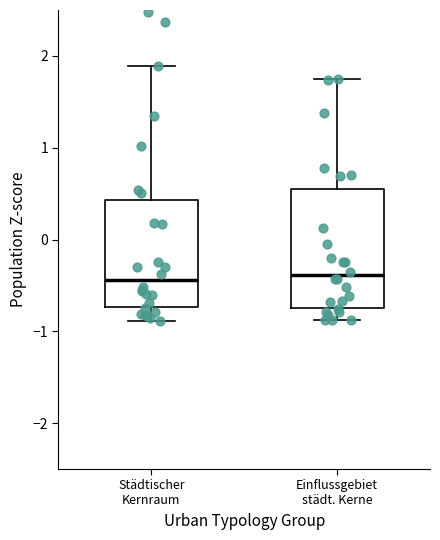

Reading left to right, read every box against the y-axis: the position of its median line, the range the box covers, and the ends of its whiskers. The values are not printed on the chart, so give them approximately, as read against the axis.

Städtischer Kernraum: median -0.4, box -0.7 to 0.4, whiskers -0.9 to 1.9
Einflussgebiet städt. Kerne: median -0.4, box -0.7 to 0.6, whiskers -0.9 to 1.7